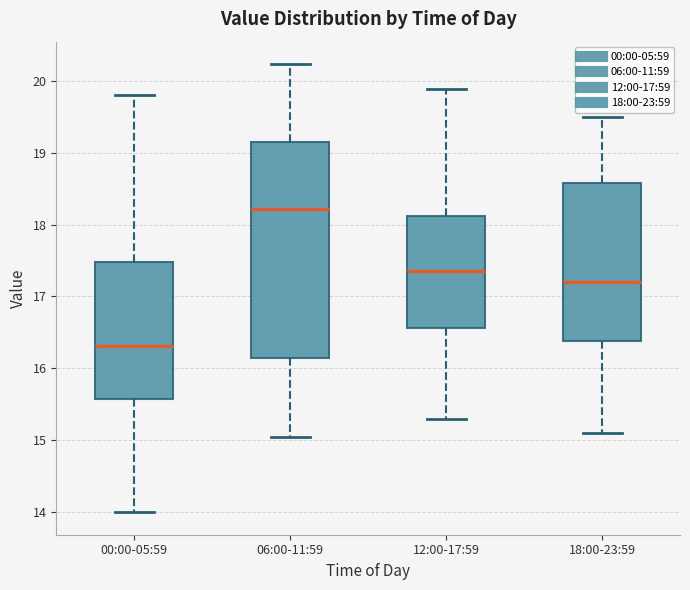

Which box is the tallest, from its lower edge to its upper edge?

06:00-11:59